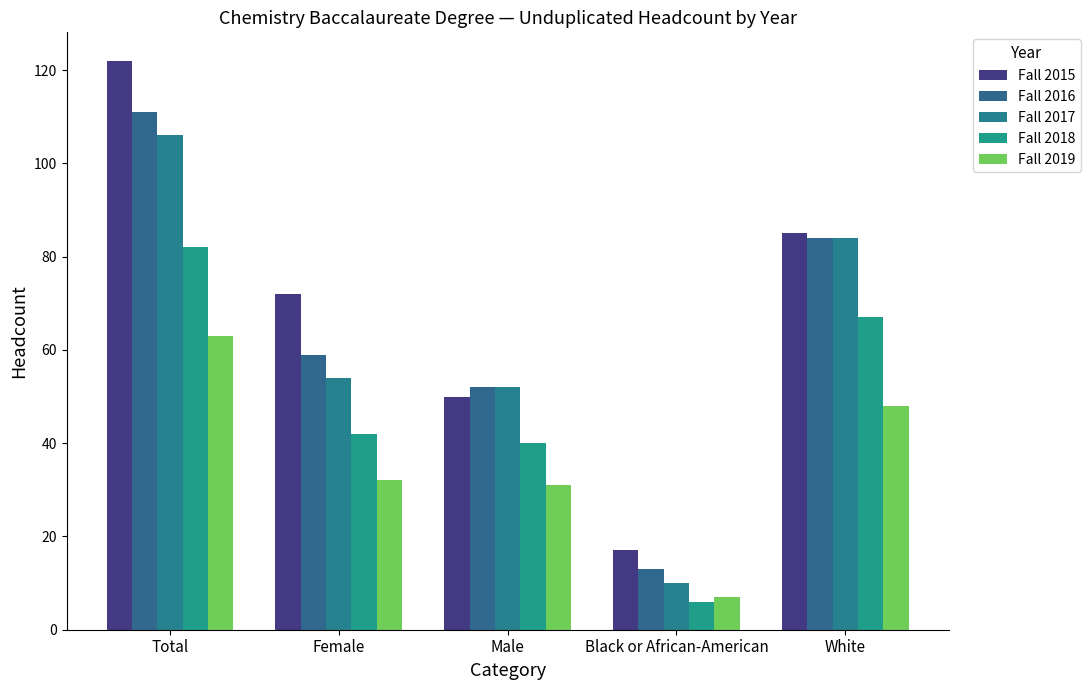

What is the label of the 1st bar from the right?

White